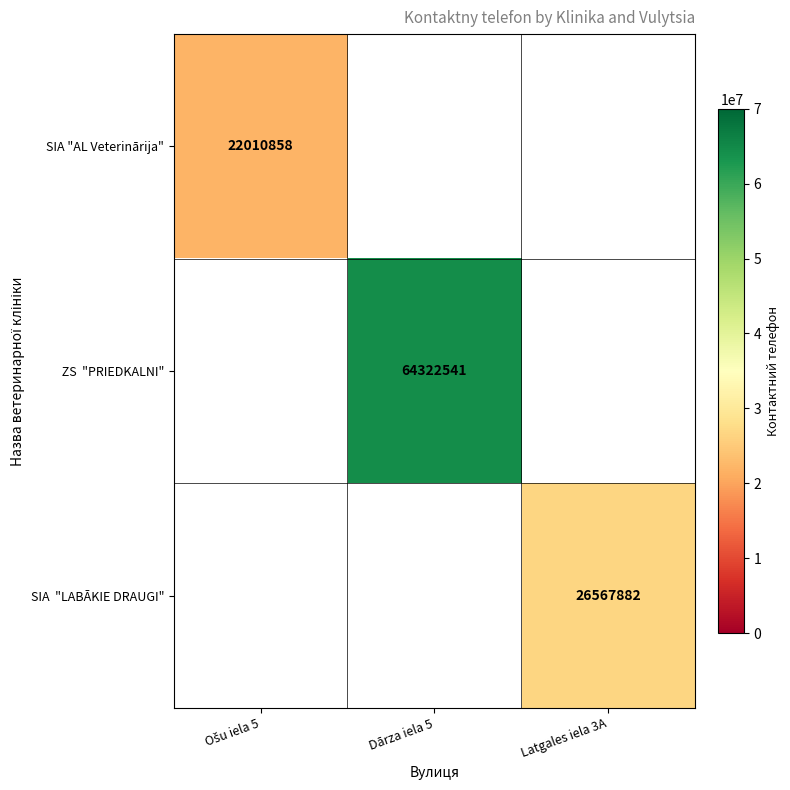

Is it true that SIA "AL Veterinārija" equals 35352357.3 at Ošu iela 5?

False